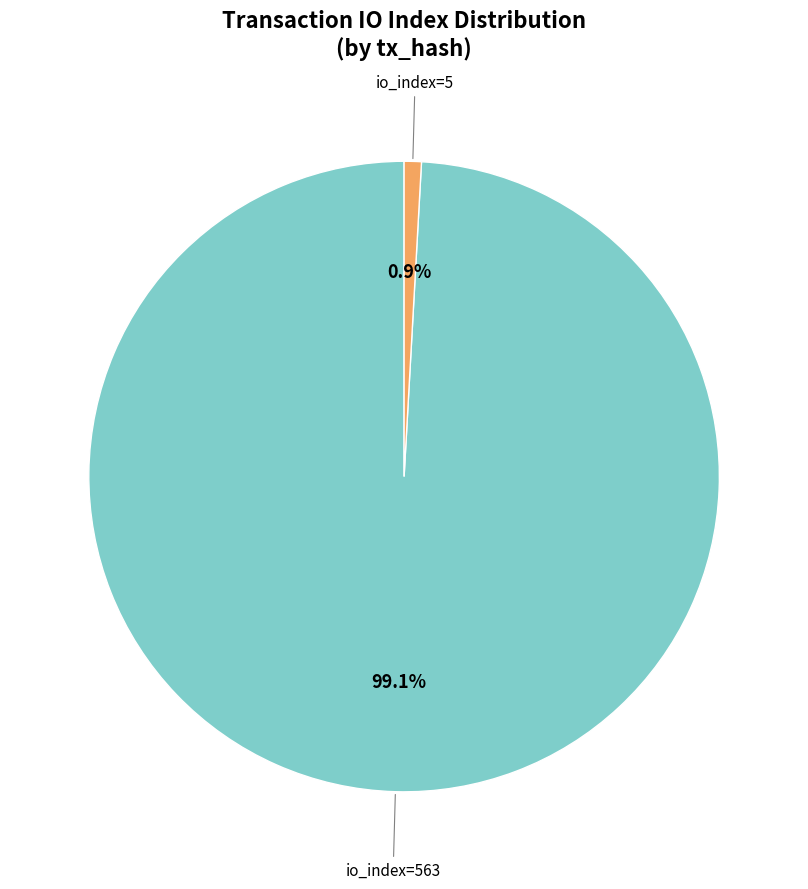

How many slices are in this pie chart?

2